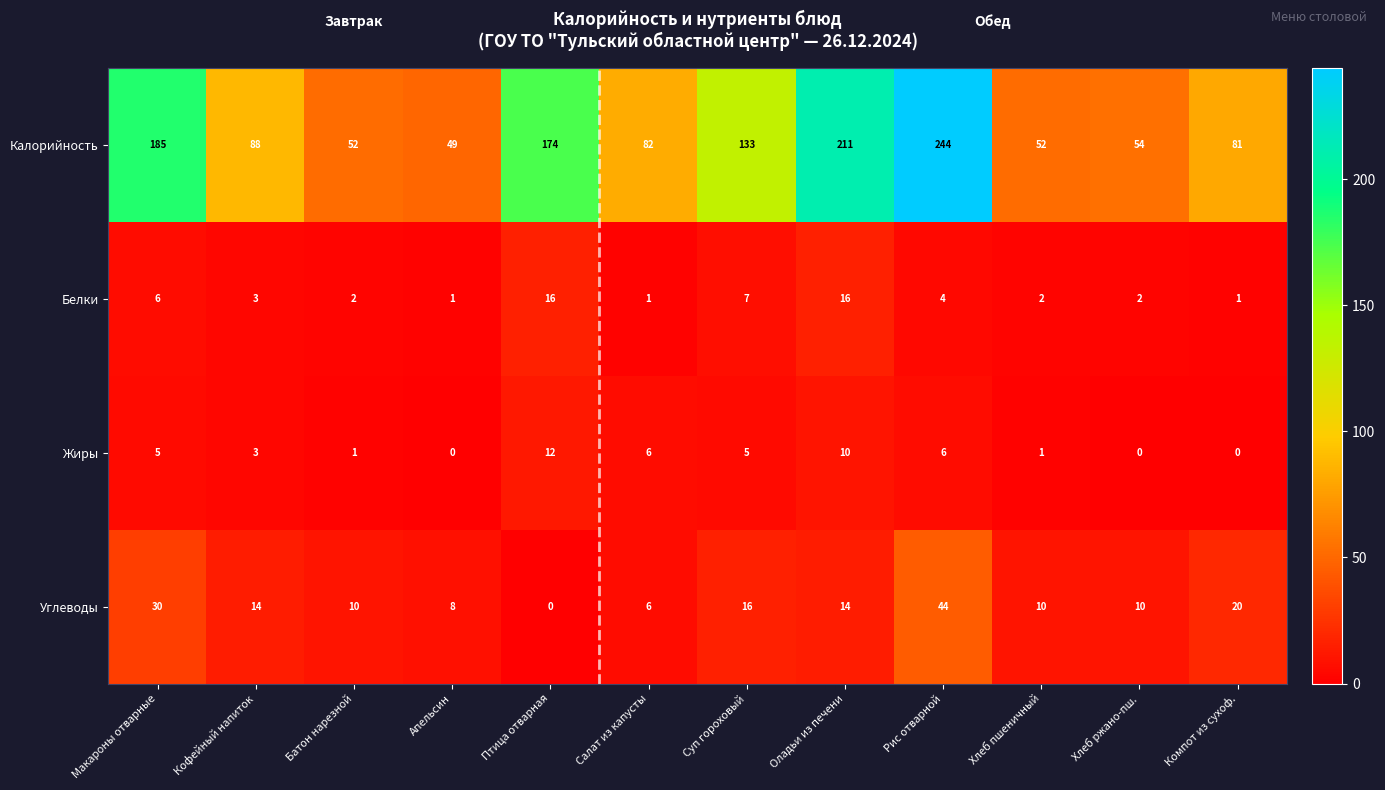

The value of Калорийность at Рис отварной is 244. True or false?

True